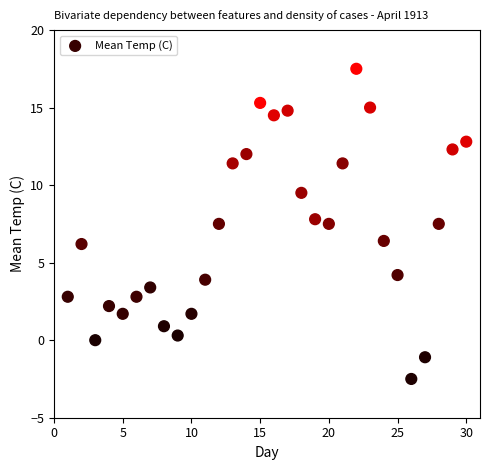

What is the range of X values (max minus min)?

29.0